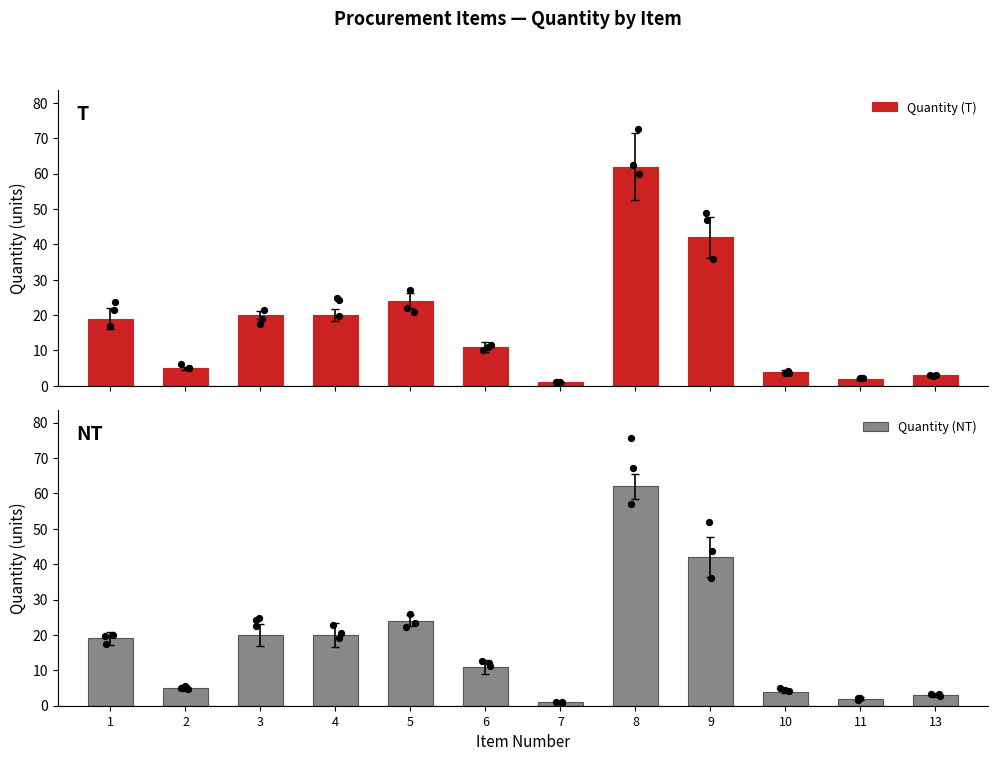

Which series has the largest total across all categories?

Quantity (T)